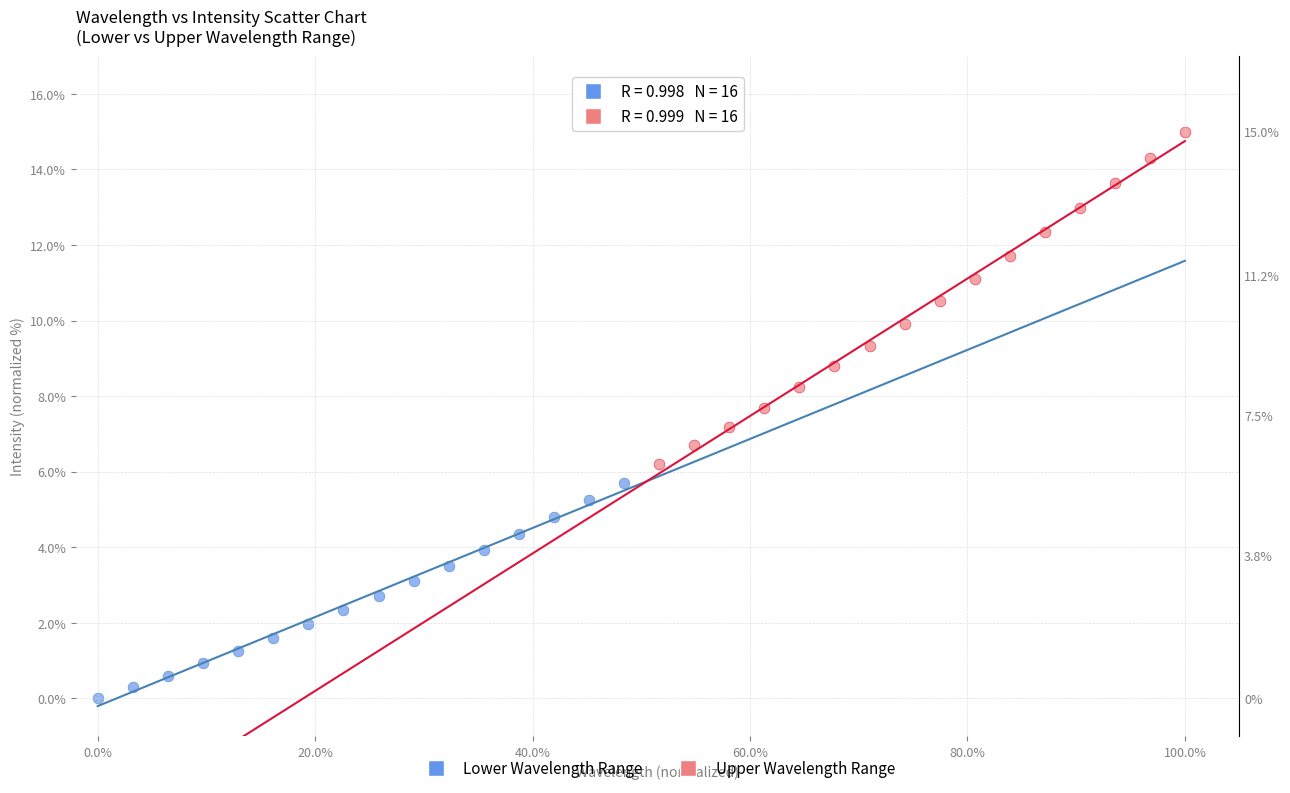

Which series reaches the maximum Y coordinate?

Upper Wavelength Range